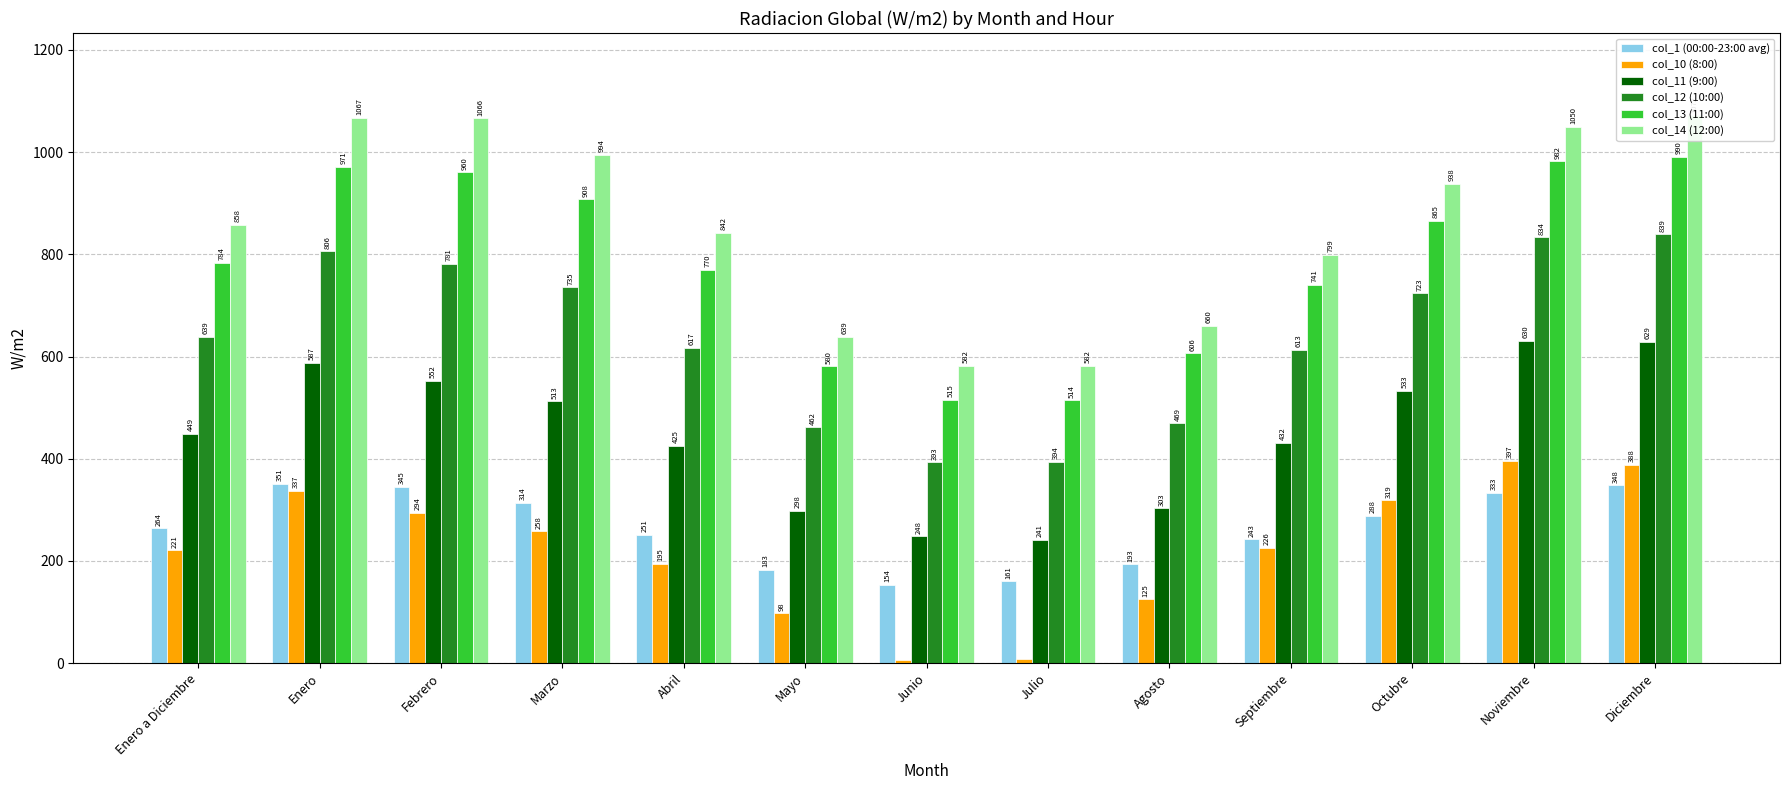

What is the label of the 10th bar from the left?

Septiembre